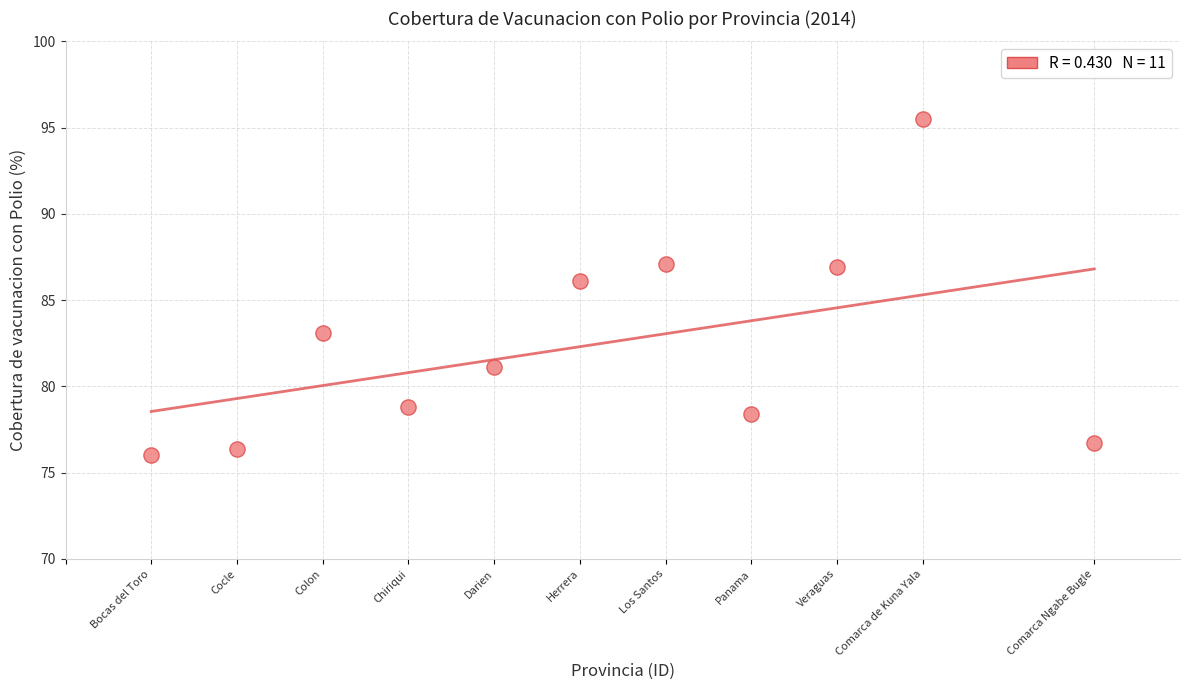

What Y value in the scatter plot is closest to 85?

86.1